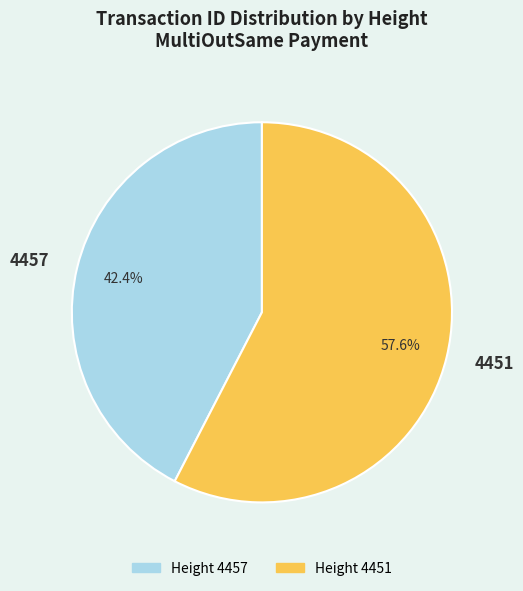

How much of the chart is everything except 4457?

57.6%